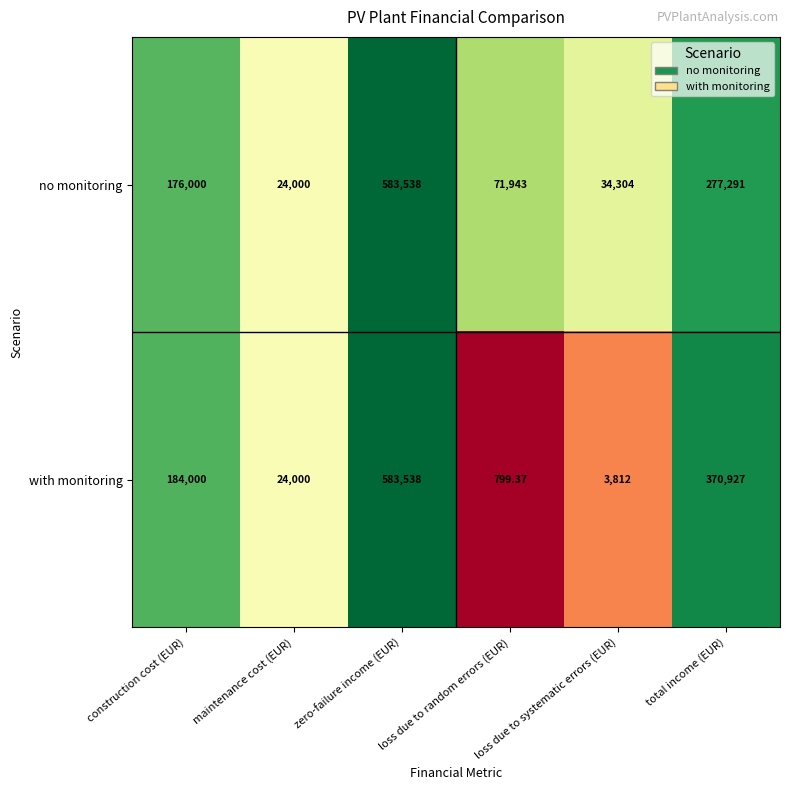

At which category is the sum across all series the highest?

zero-failure income (EUR)